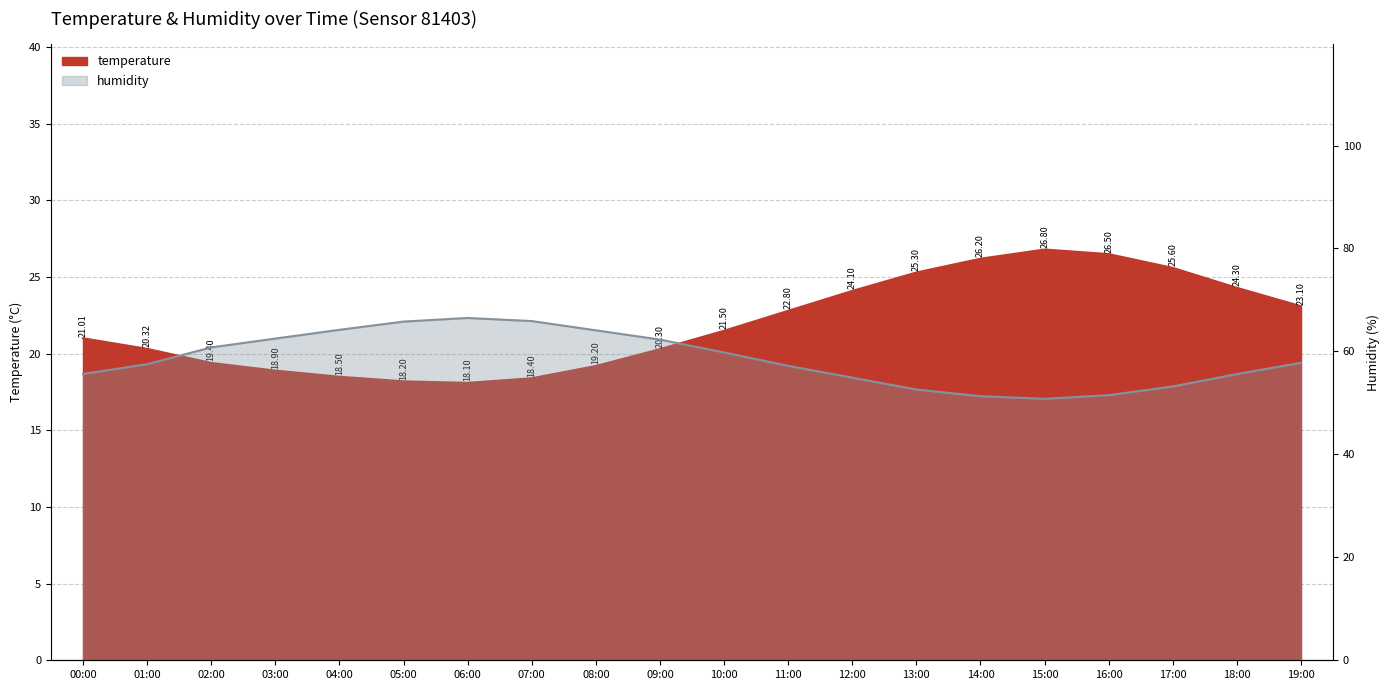

Is it true that humidity equals 86.0 at 19:00?

False